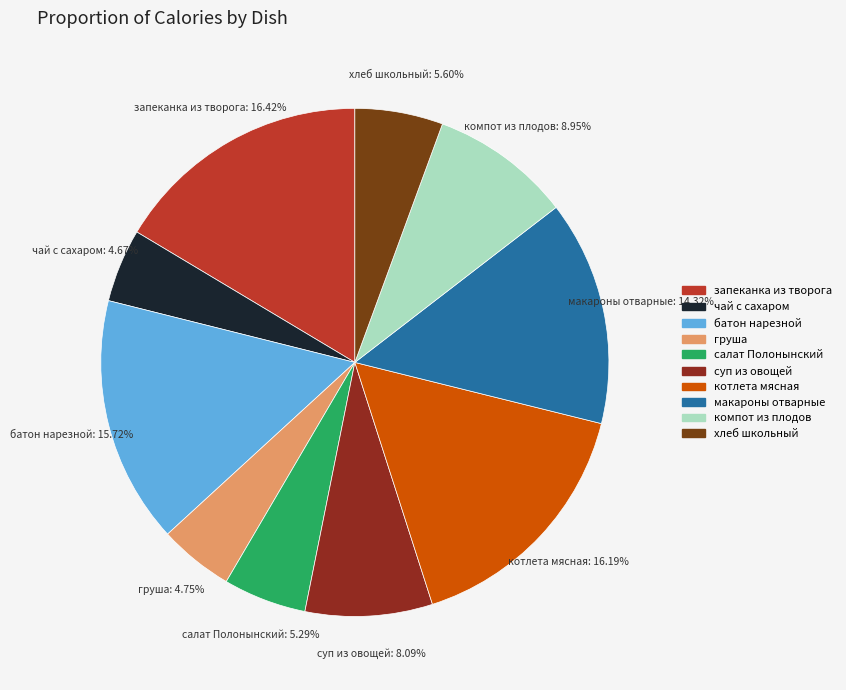

How many segments does this pie chart have?

10